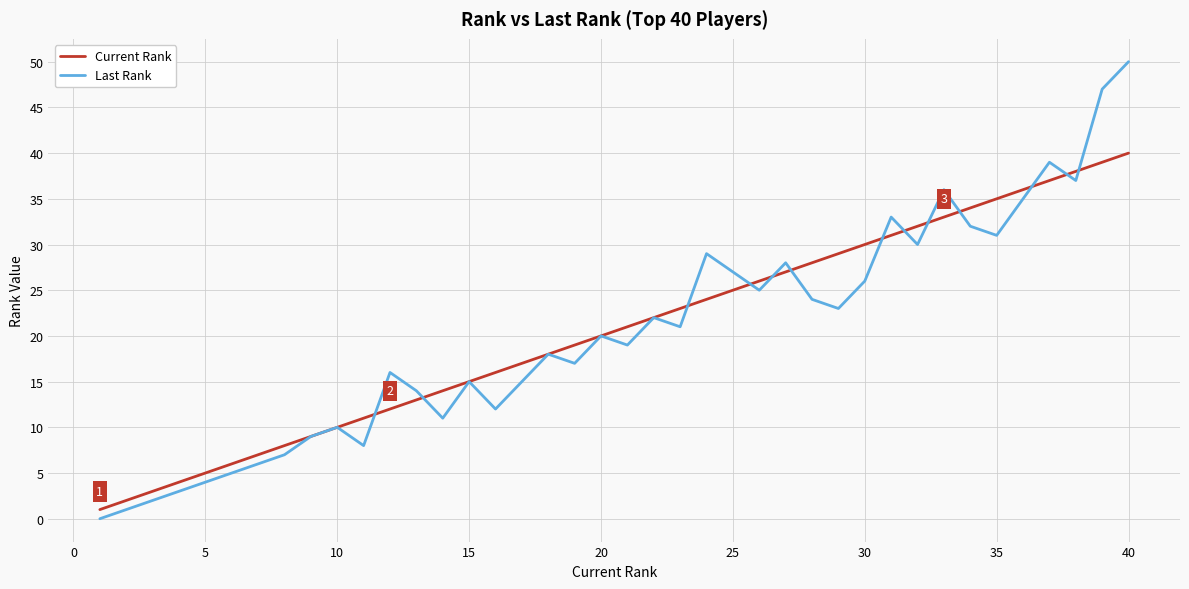

Which series has the largest total across all categories?

Current Rank